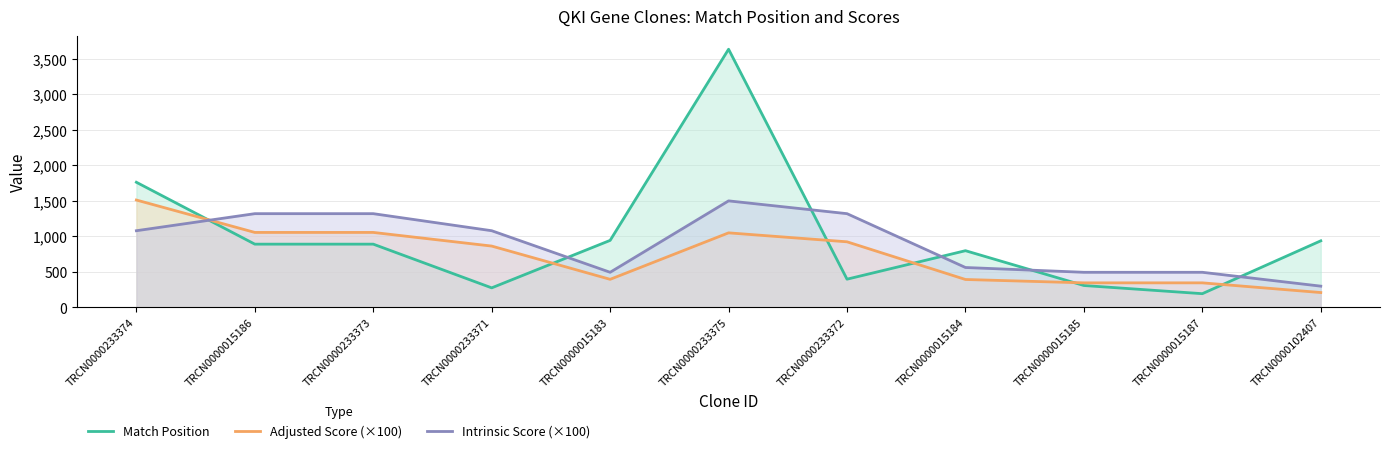

What is the average value of the Match Position series?

1003.3